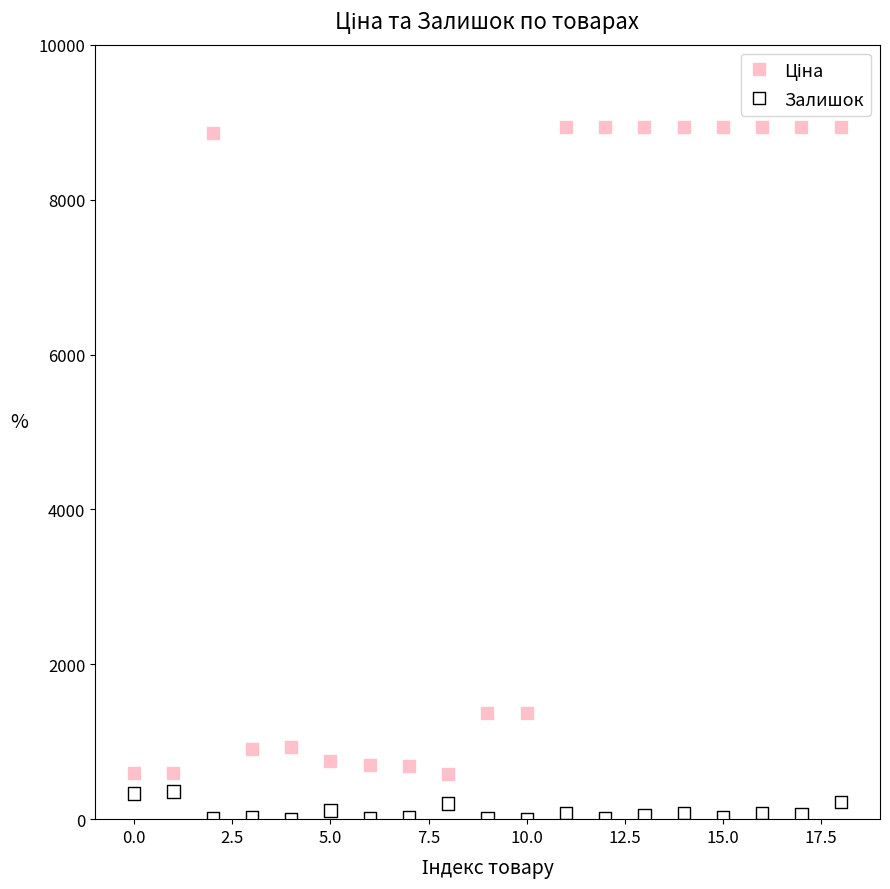

Which series contains the lowest Y value?

Залишок